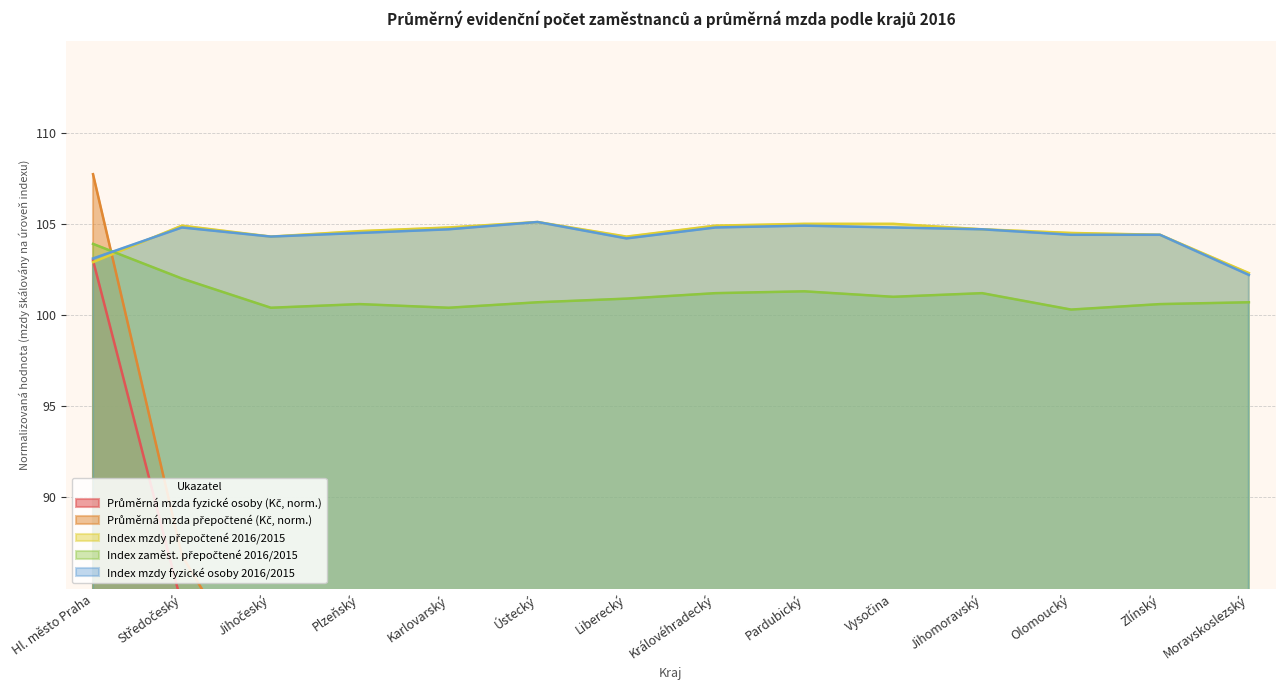

What is the difference between the maximum and minimum values in the Index mzdy přepočtené 2016/2015 series?

2.8